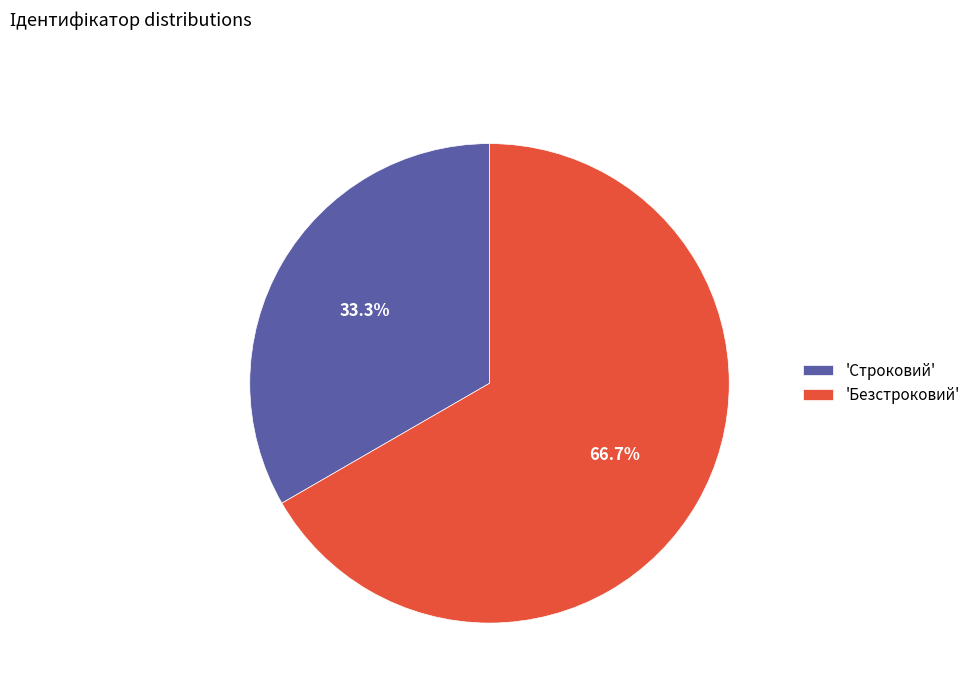

Which slice is the smallest?

'Строковий'